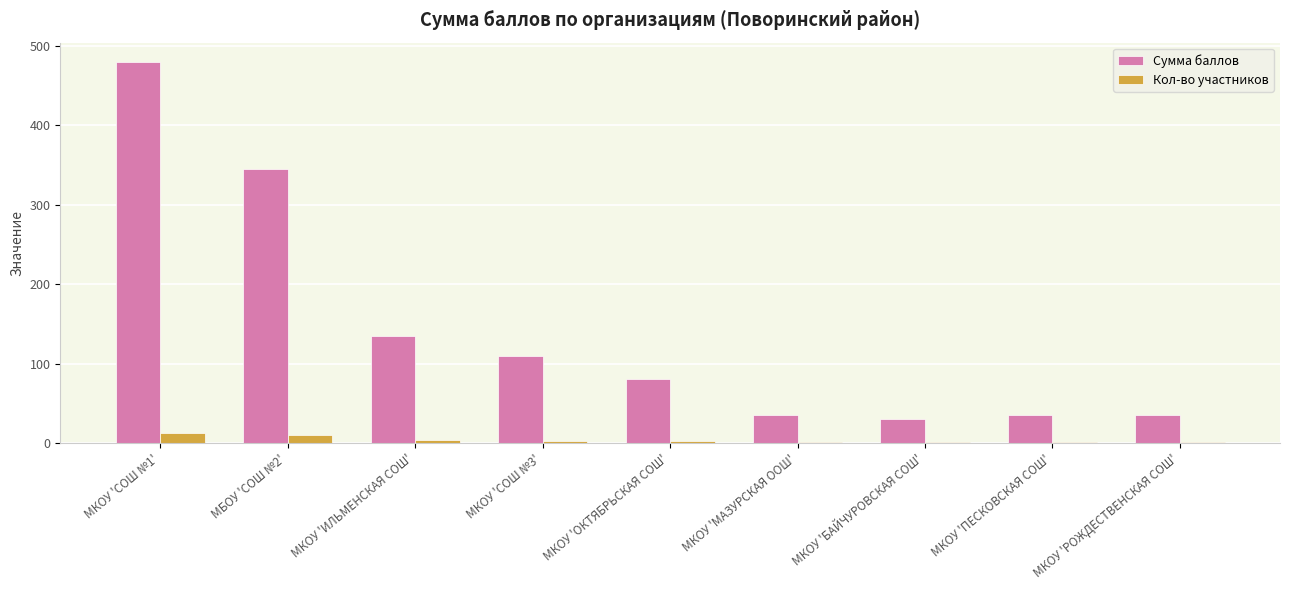

Which series has the largest total across all categories?

Сумма баллов